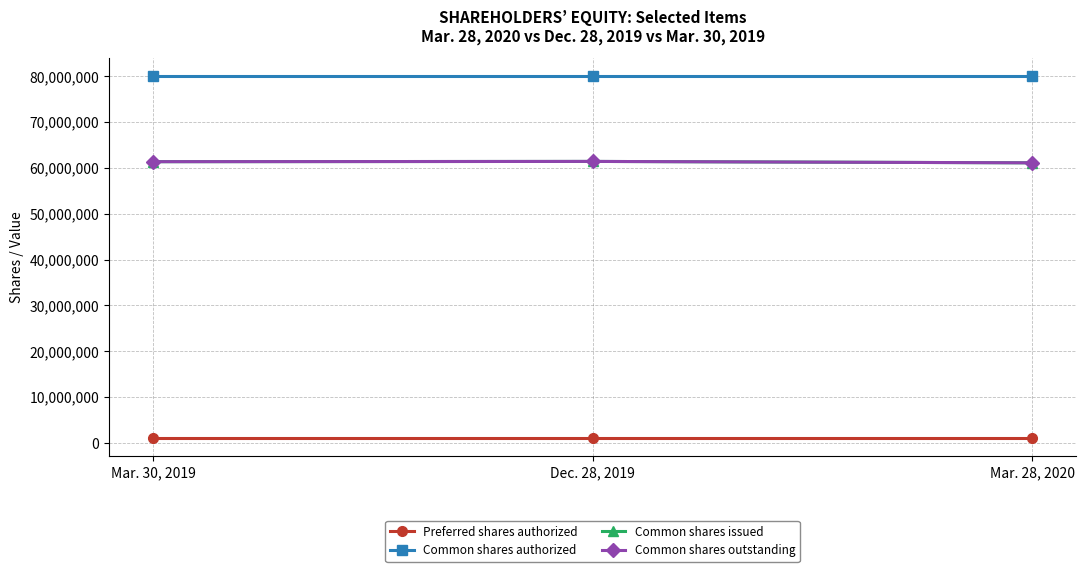

Is this an area chart (filled region under the line)?

No